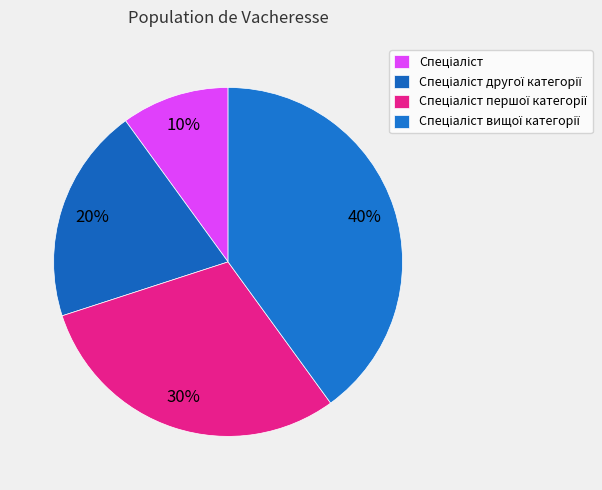

Which category has the smallest portion of the pie?

Спеціаліст